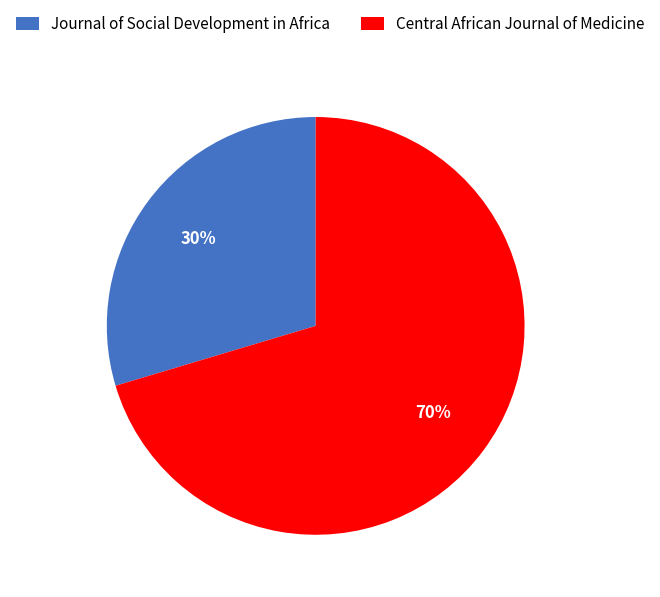

What is the smallest slice in the pie chart?

Journal of Social Development in Africa